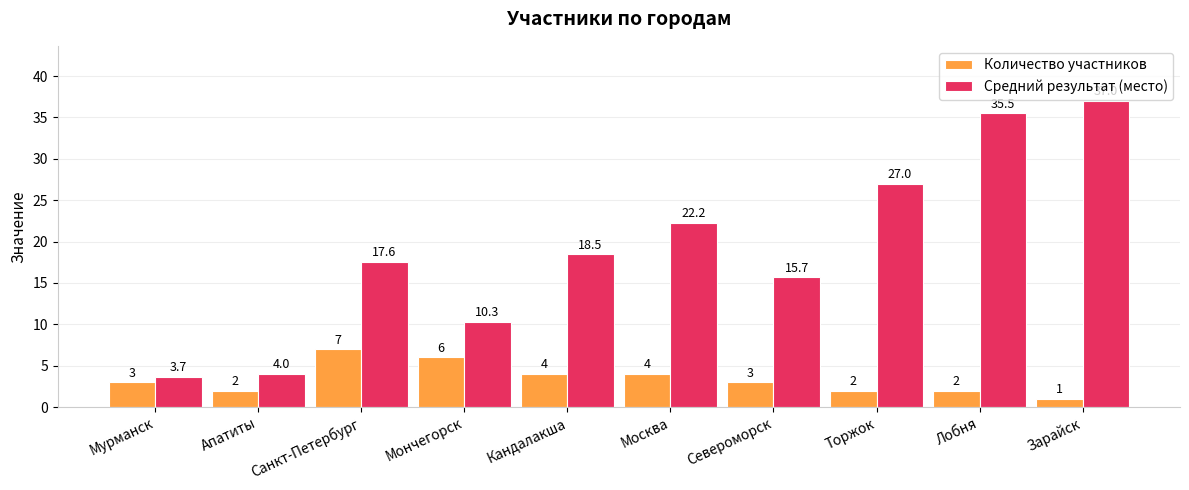

What is the minimum value shown in the chart?

1.0